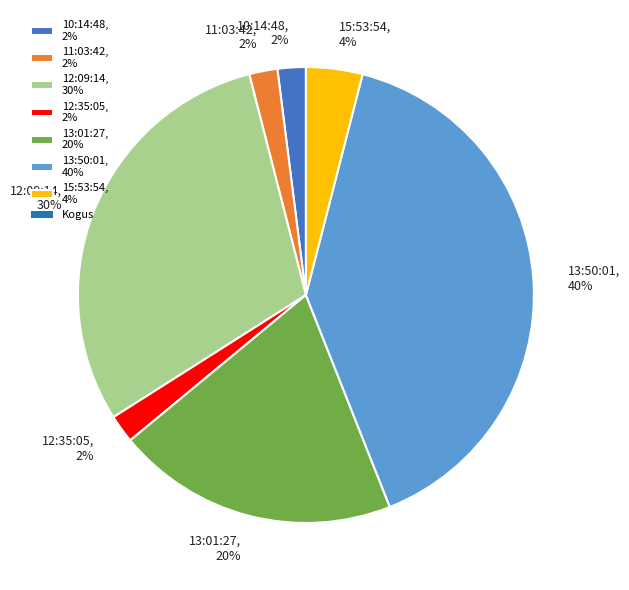

What is the ratio of the value at 13:01:27 to the value at 15:53:54?

5.0